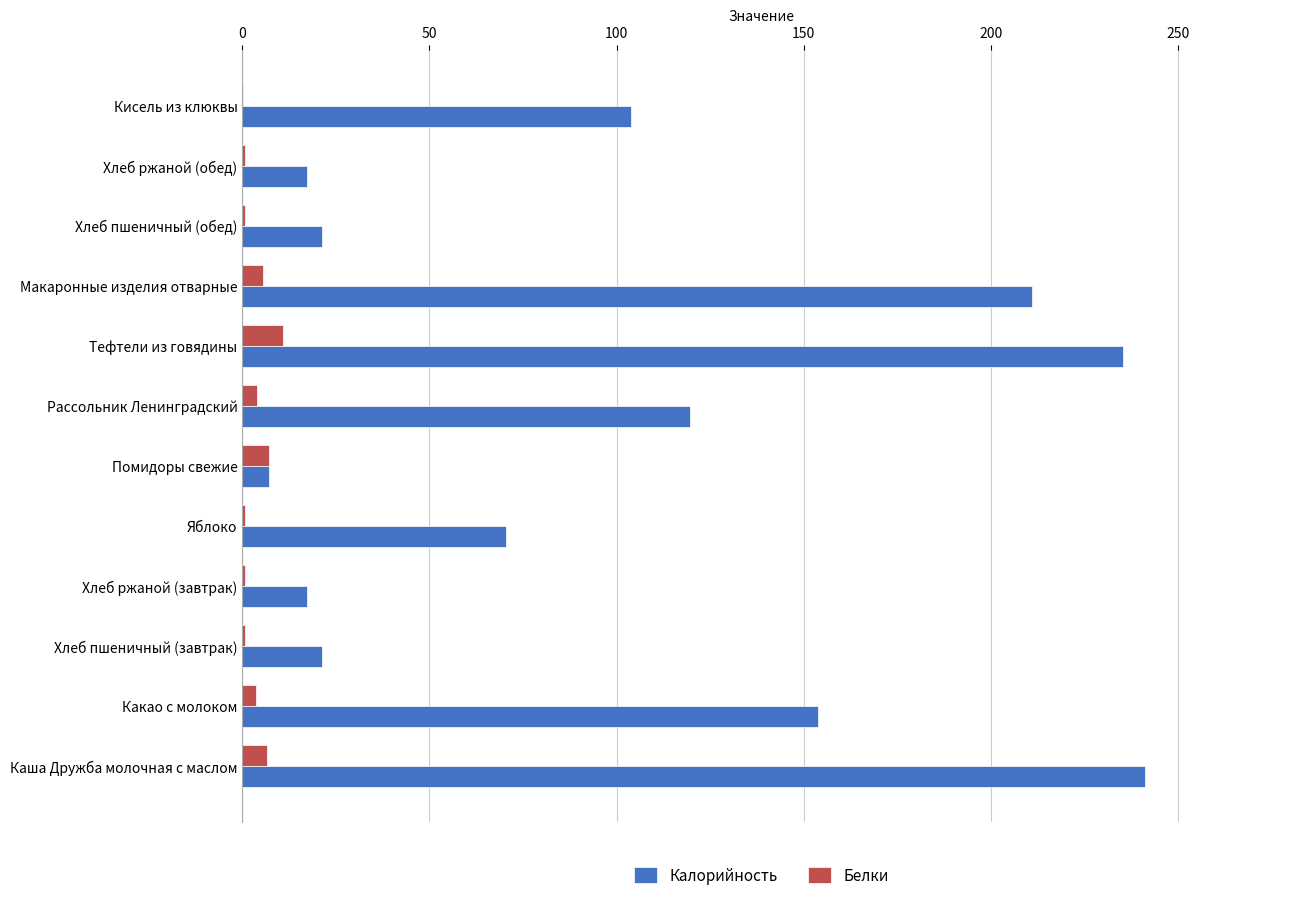

At which label does Калорийность reach its peak?

Каша Дружба молочная с маслом